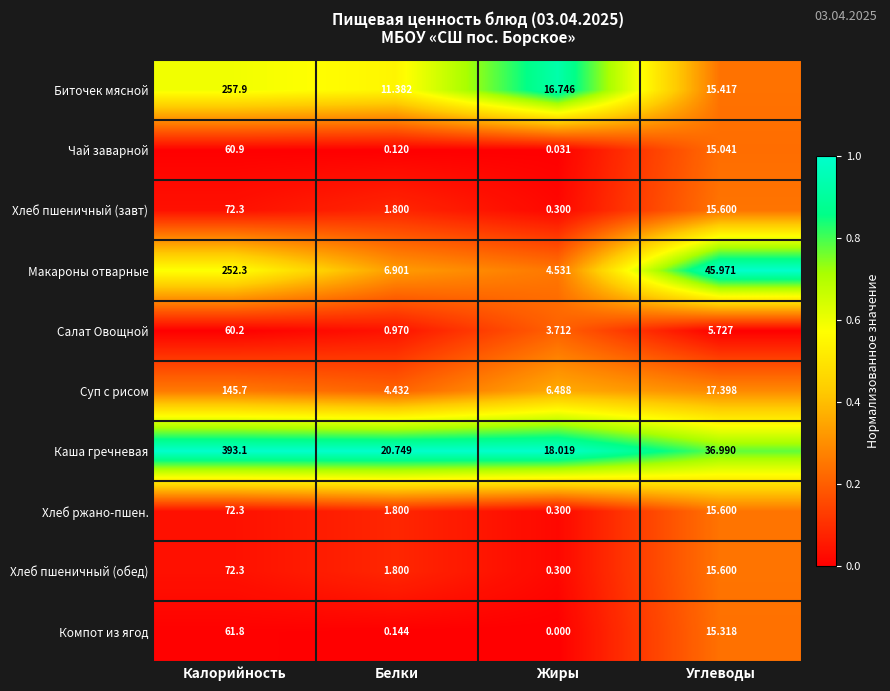

Rank the categories by Макароны отварные value from highest to lowest.

Калорийность, Углеводы, Белки, Жиры